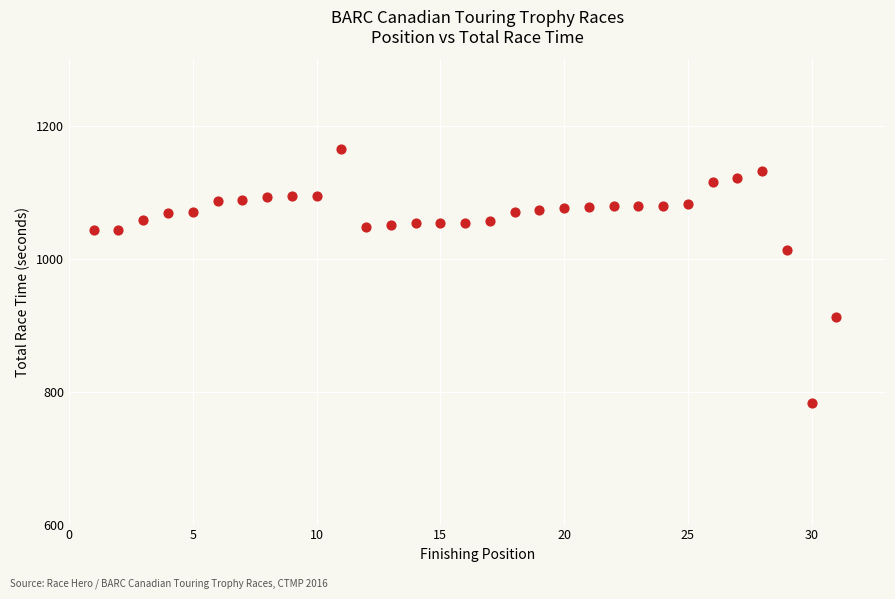

What Y value in the scatter plot is closest to 974?

1013.6